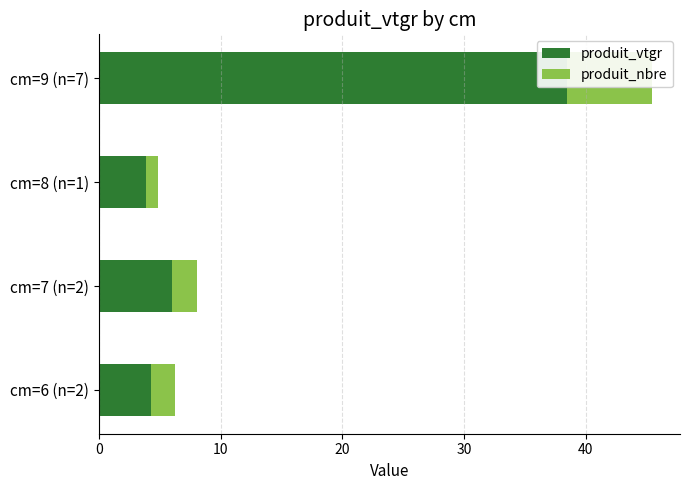

How many produit_nbre values are between 2 and 6?

2